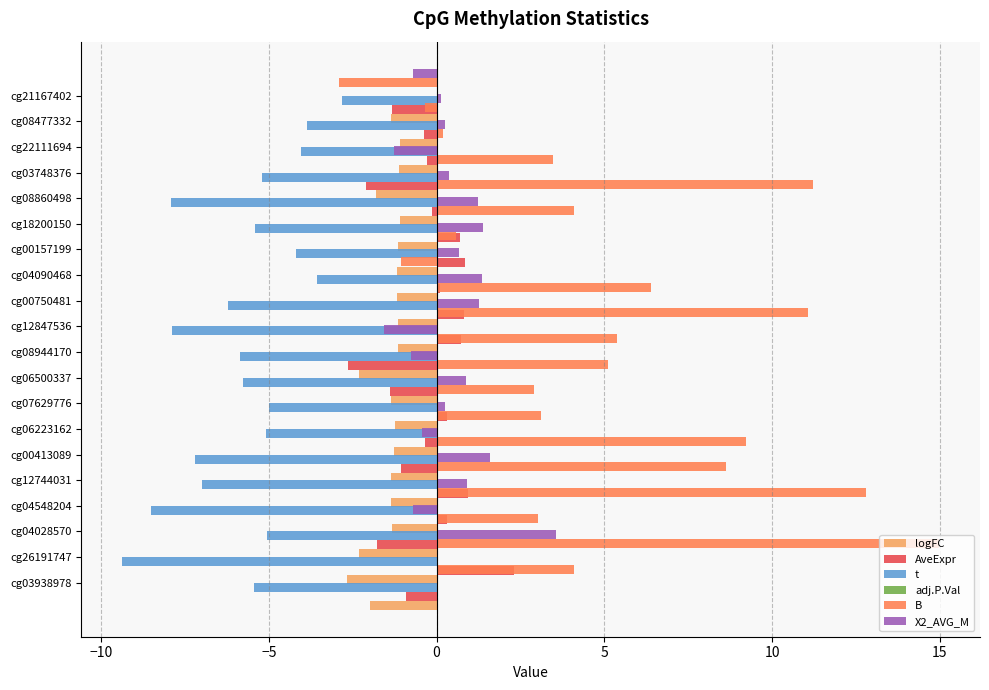

Between −10 and 20, which series saw the biggest shift?

B